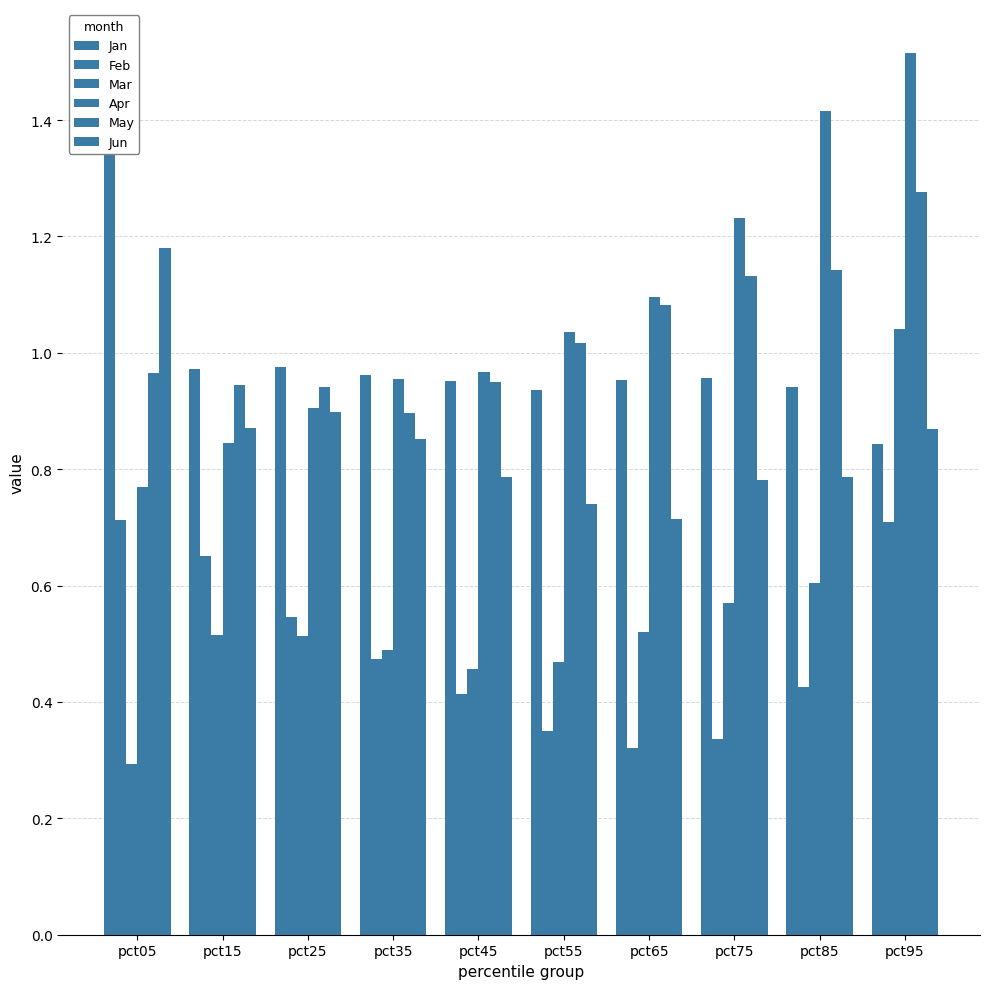

What is the difference between the maximum and minimum values in the Jan series?

0.7